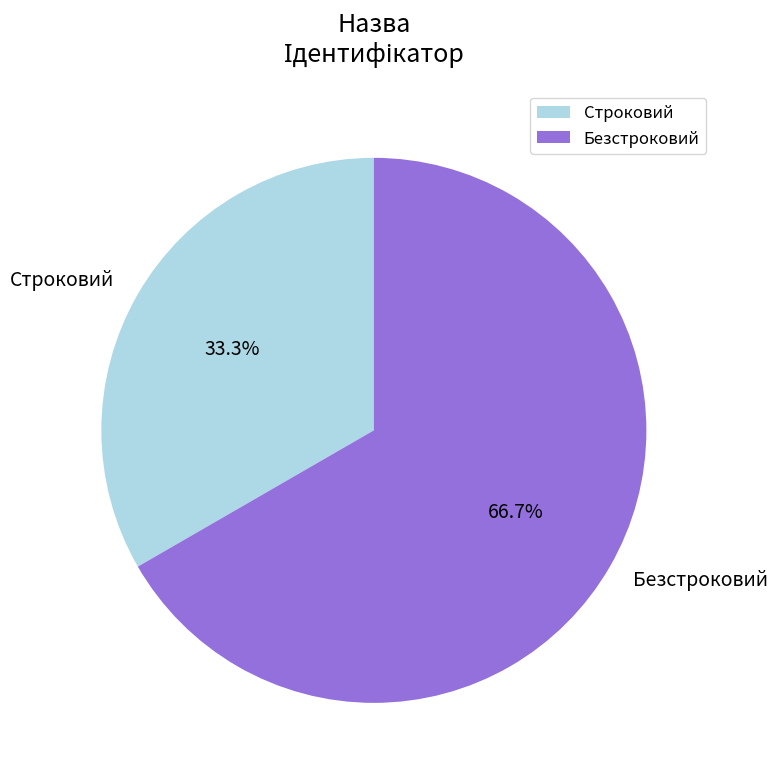

What portion of the pie excludes Строковий?

66.7%